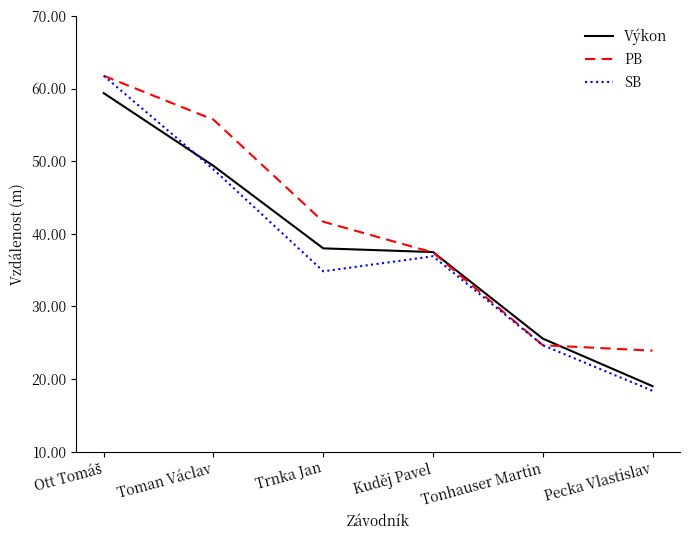

Which series has the largest total across all categories?

PB